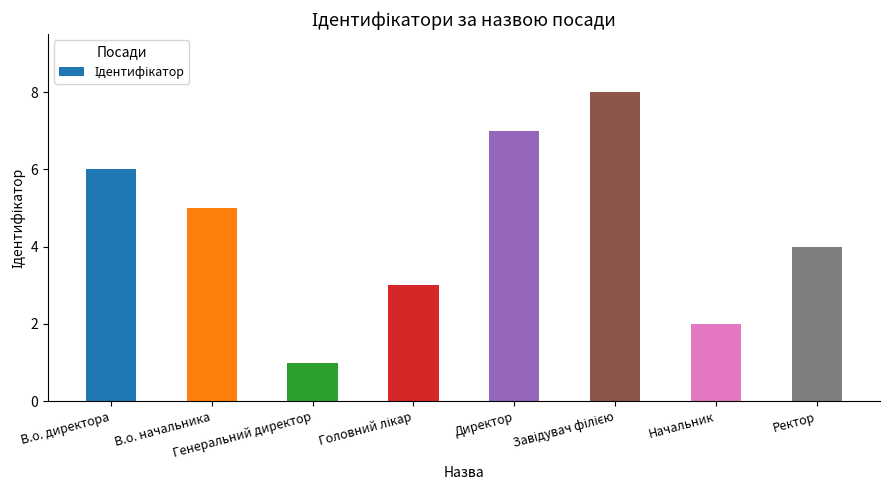

What is the maximum value shown in the chart?

8